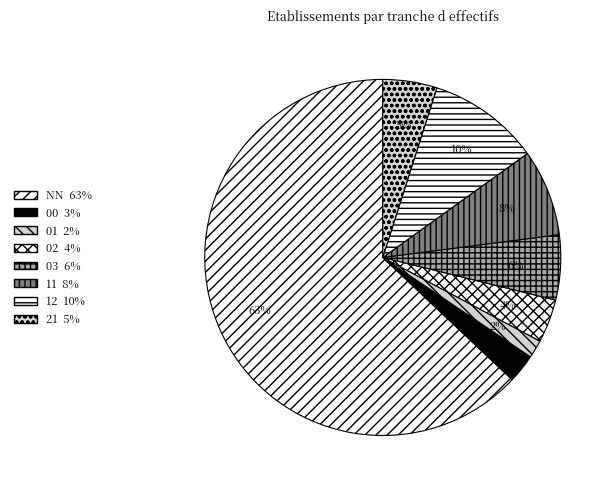

Between 12 and 11, which is larger?

12